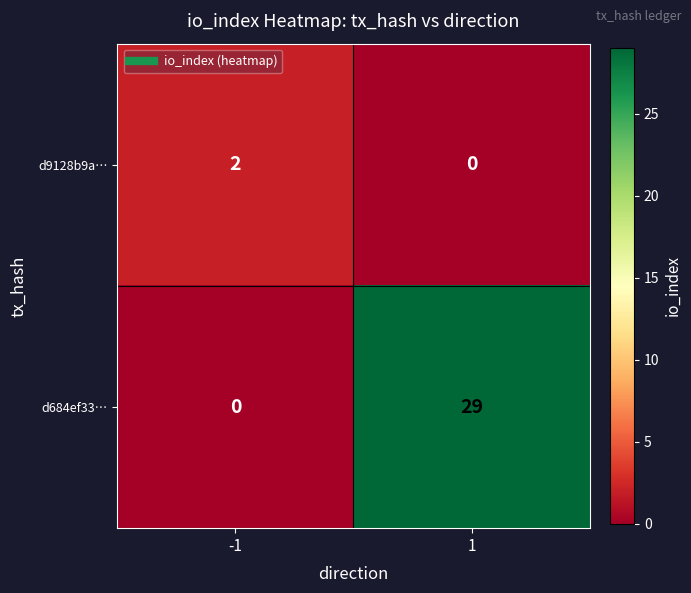

At 1, list the series in order from smallest to largest.

d9128b9a…, d684ef33…